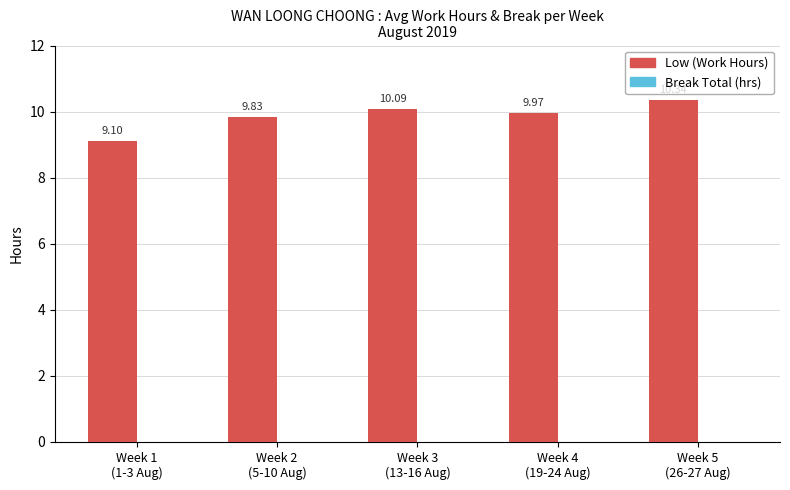

What is the sum of all values?

49.3